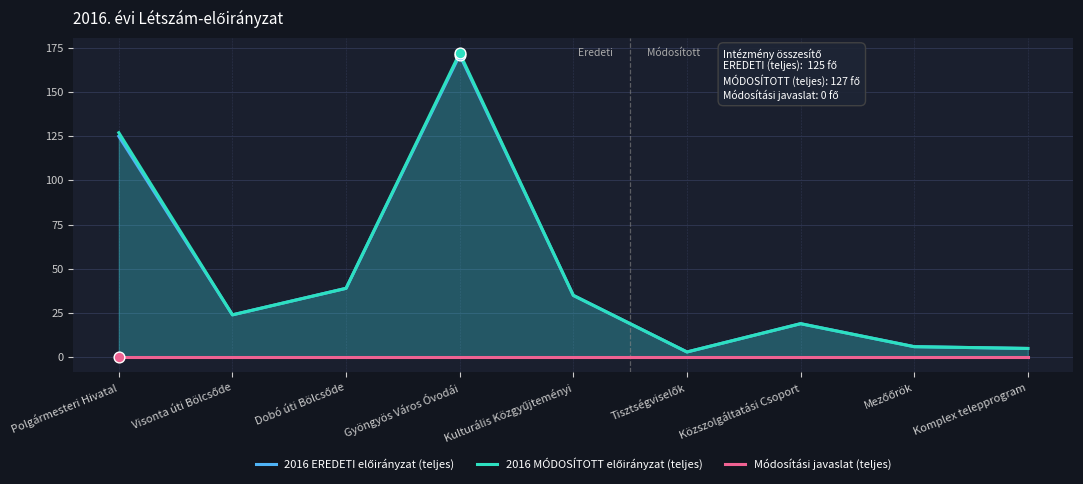

Which series contains the highest Y value?

2016 MÓDOSÍTOTT előirányzat (teljes)